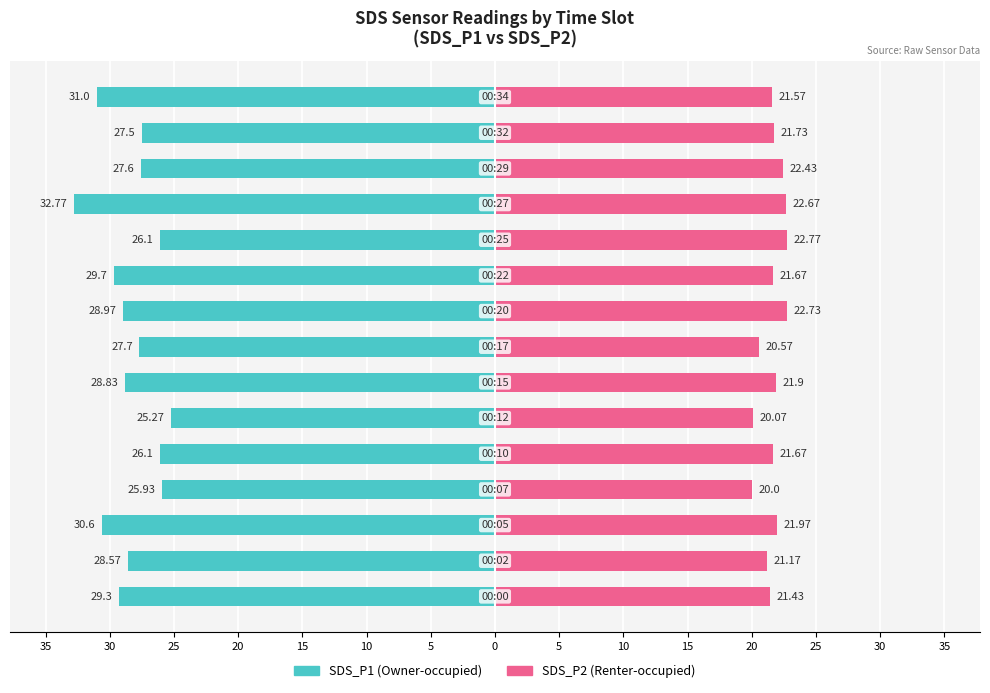

What is the difference between the maximum and second lowest values in the SDS_P2 (Renter-occupied) series?

2.7